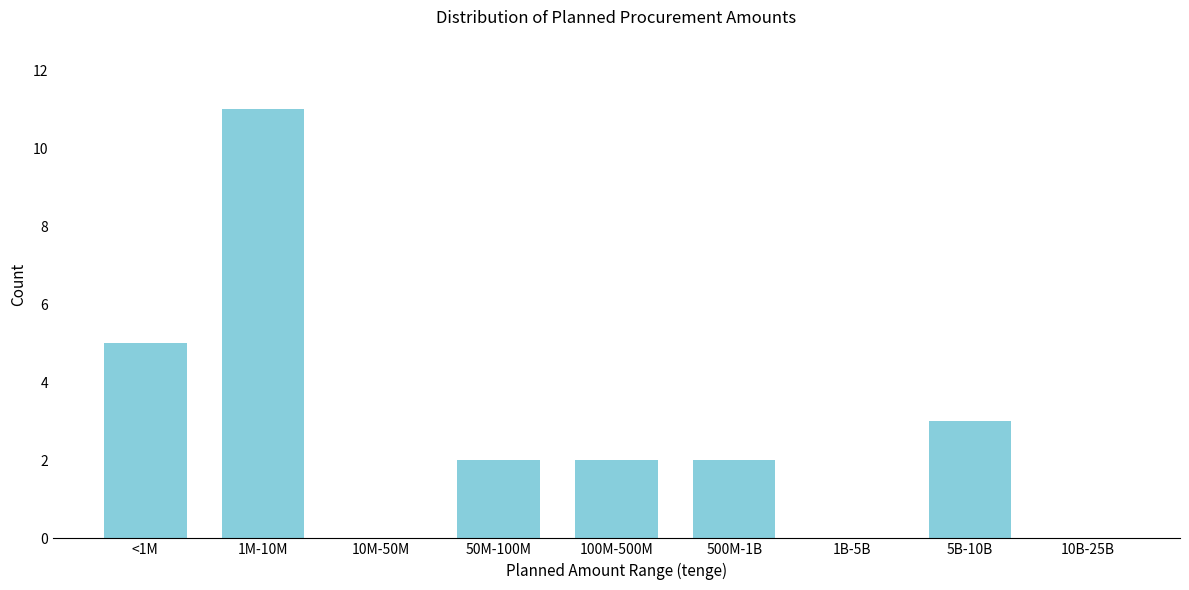

Reading left to right, what are all the values shown in this chart?

<1M=5	1M-10M=11	10M-50M=0	50M-100M=2	100M-500M=2	500M-1B=2	1B-5B=0	5B-10B=3	10B-25B=0